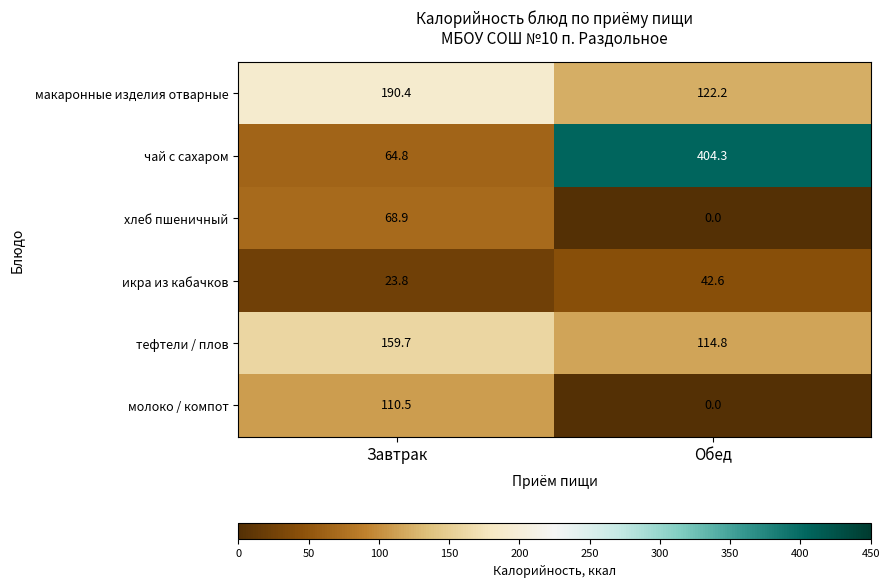

Where does the тефтели / плов series first go above 159?

Завтрак